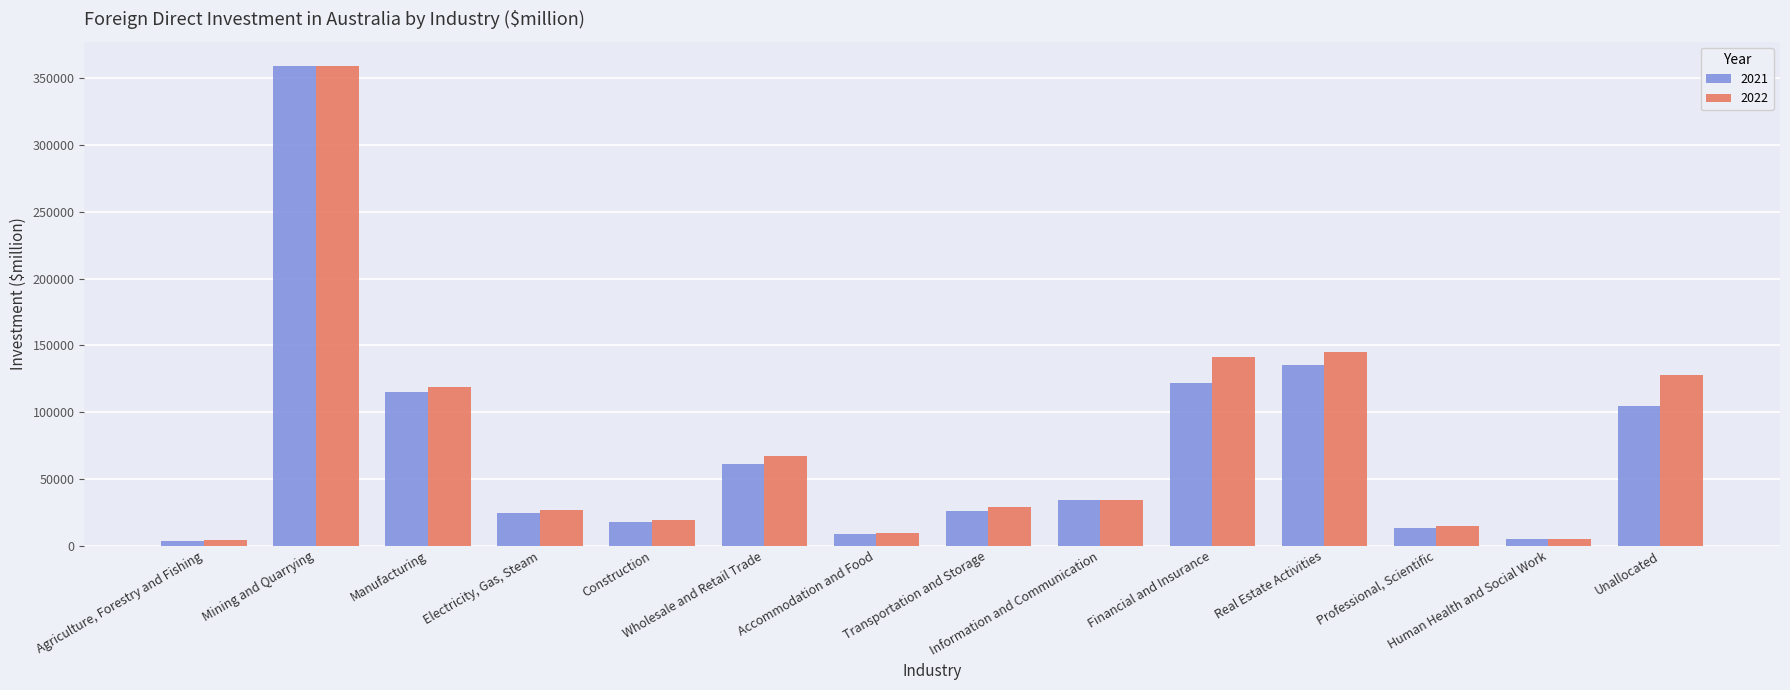

Rank the categories by 2021 value from lowest to highest.

Agriculture, Forestry and Fishing, Human Health and Social Work, Accommodation and Food, Professional, Scientific, Construction, Electricity, Gas, Steam, Transportation and Storage, Information and Communication, Wholesale and Retail Trade, Unallocated, Manufacturing, Financial and Insurance, Real Estate Activities, Mining and Quarrying